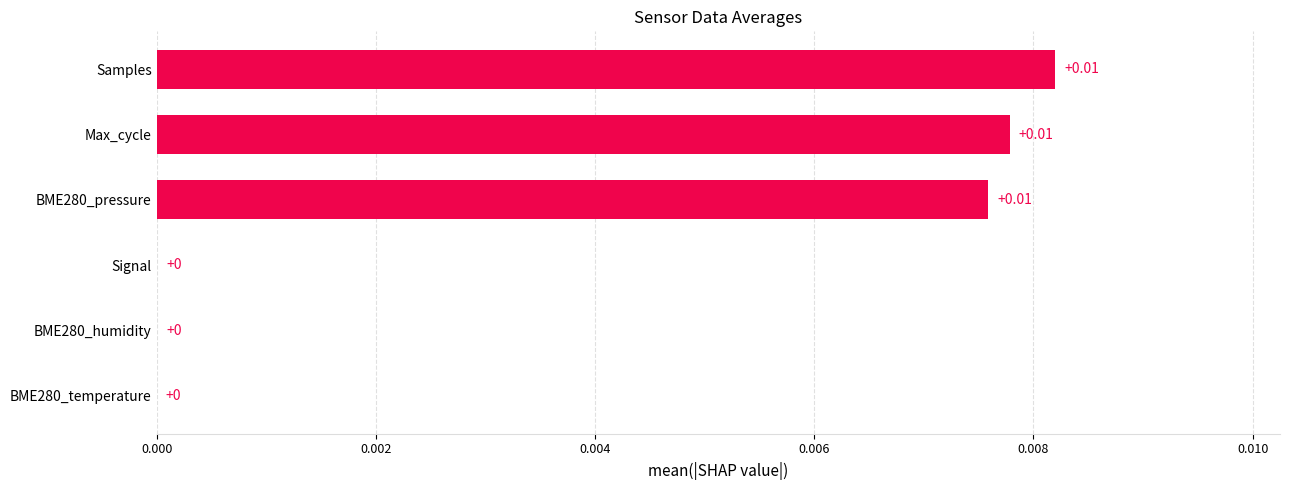

Between BME280_pressure and BME280_temperature, which is larger?

BME280_pressure